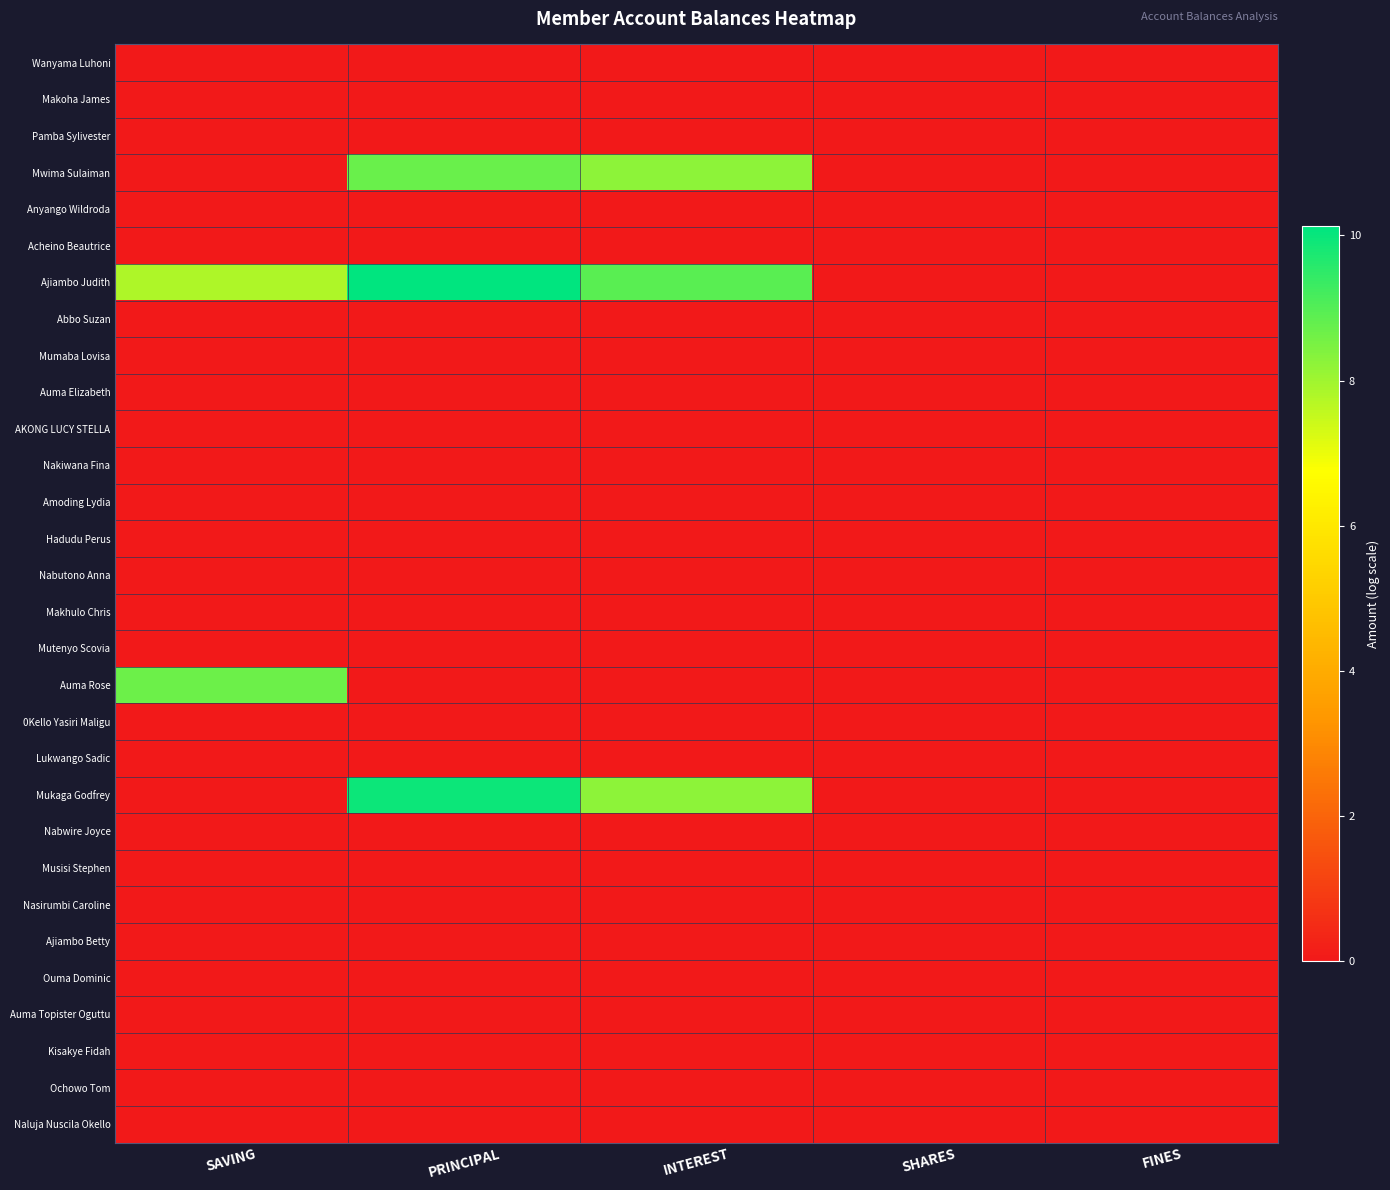

At which category does the chart reach its peak across all series?

PRINCIPAL